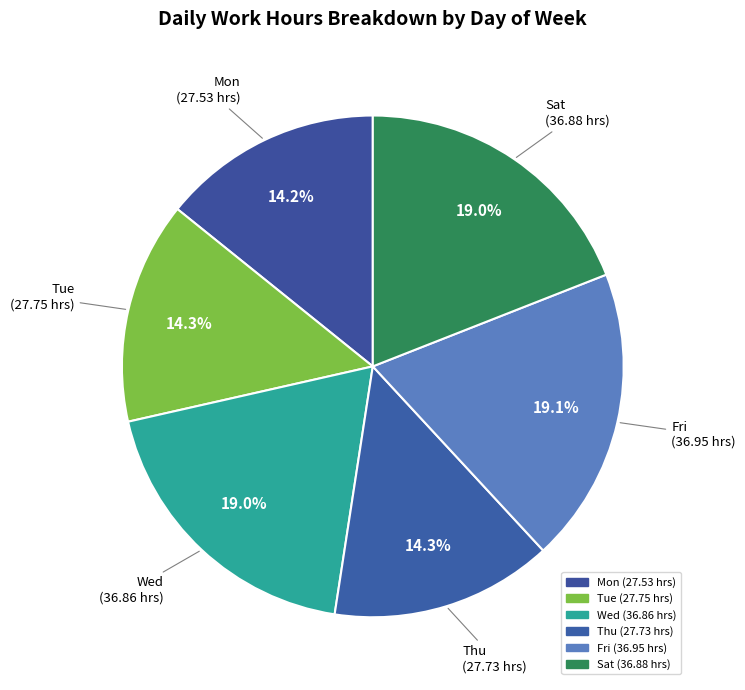

Approximately how many times larger is the value at Fri compared to Tue?

1.3